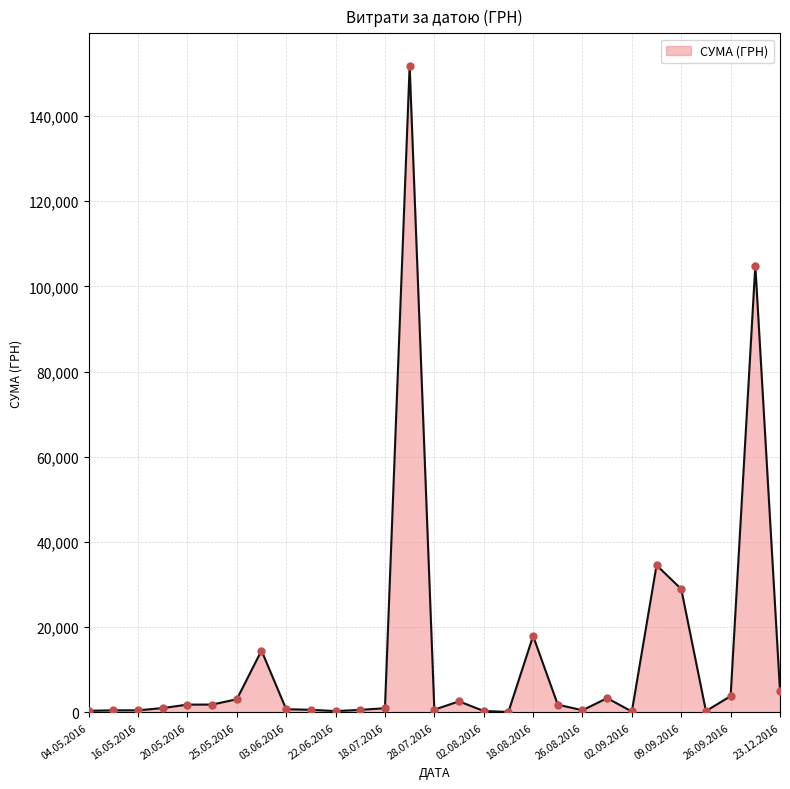

What is the maximum value shown in the chart?

151794.8